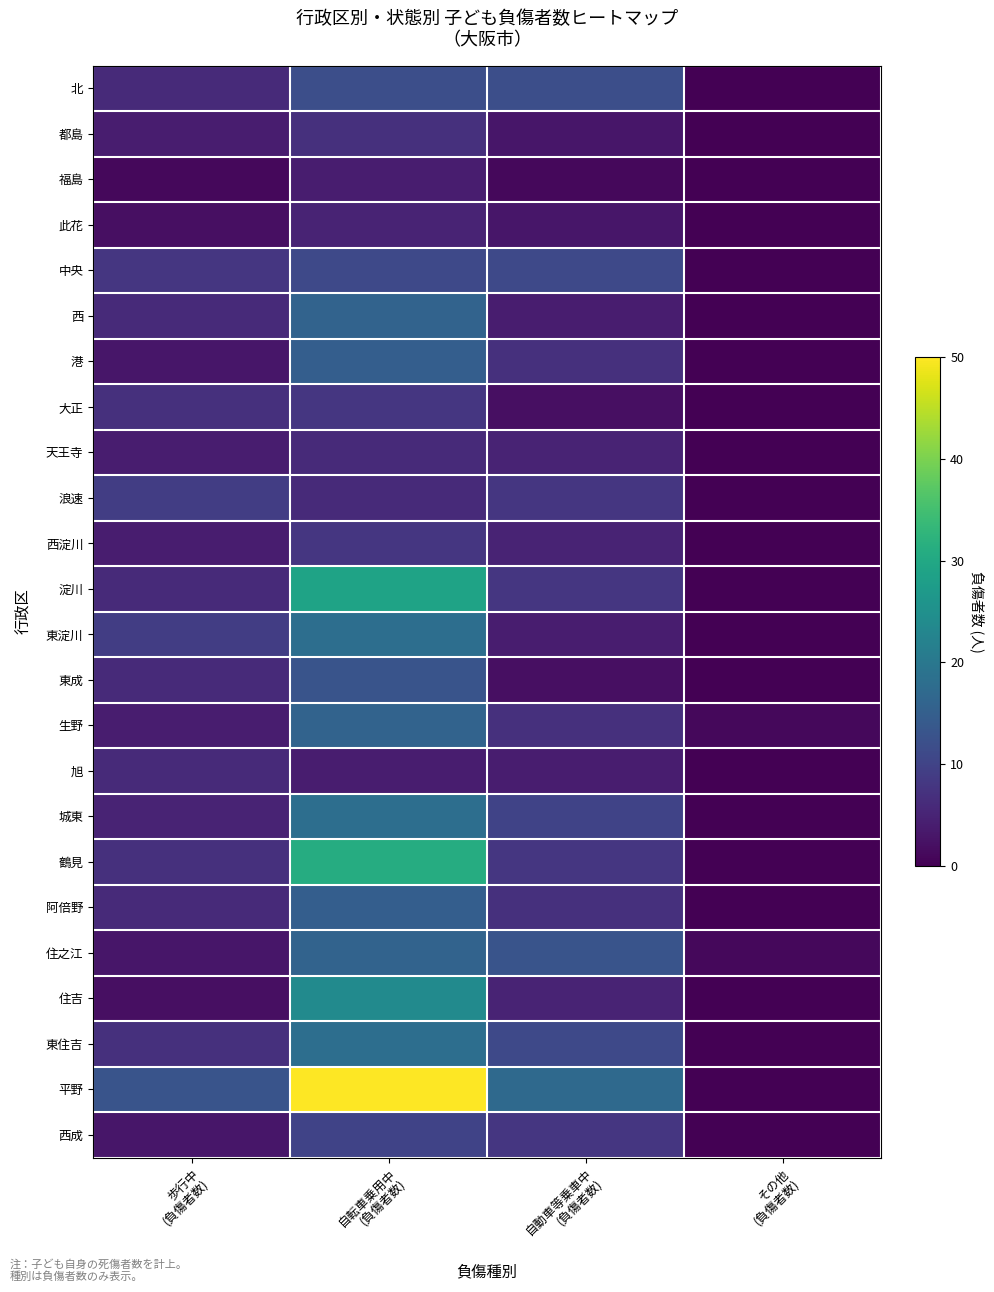

What is the total value across all series at 歩行中
(負傷者数)?

131